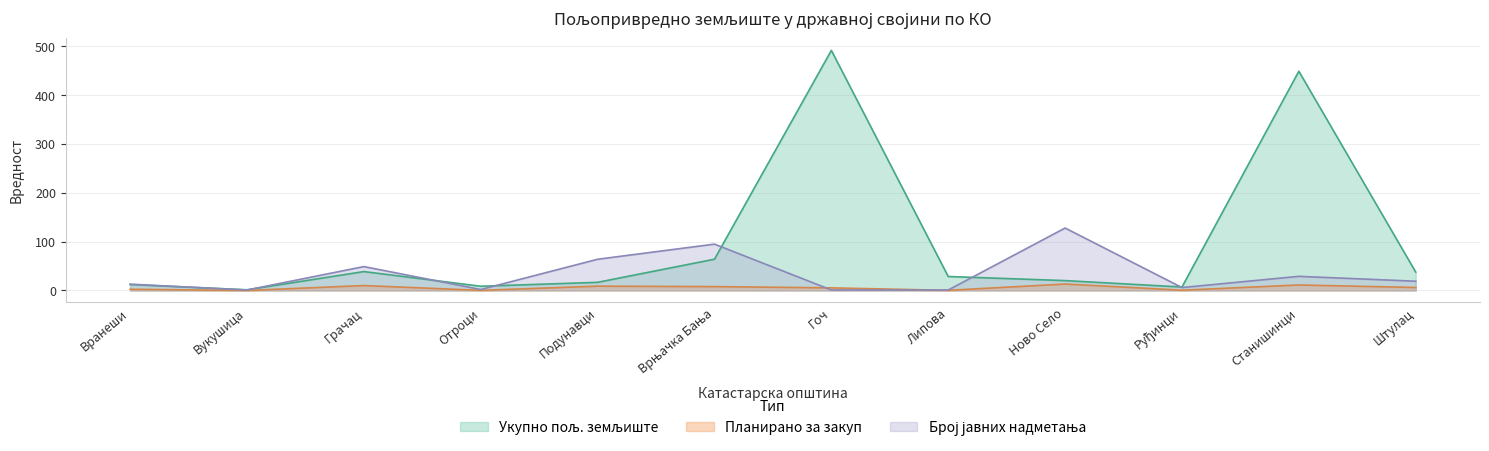

The value of Број јавних надметања at Станишинци is 8.2. True or false?

False